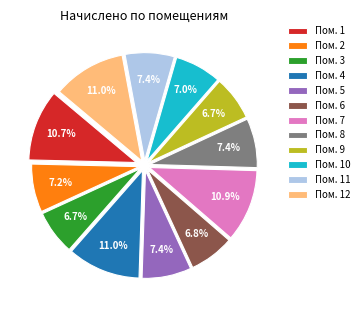

Do Пом. 11 and Пом. 6 together represent more than half of the pie?

No